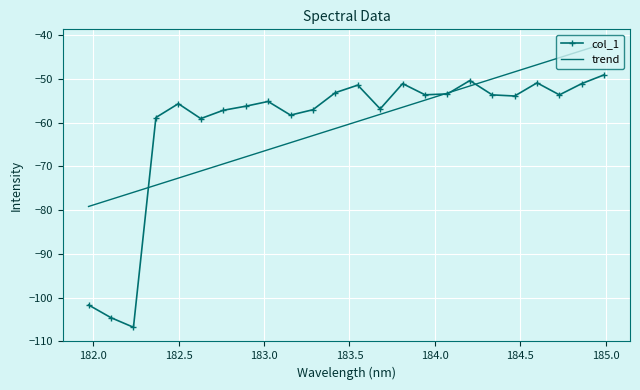

What is the minimum value shown in the chart?

-106.8